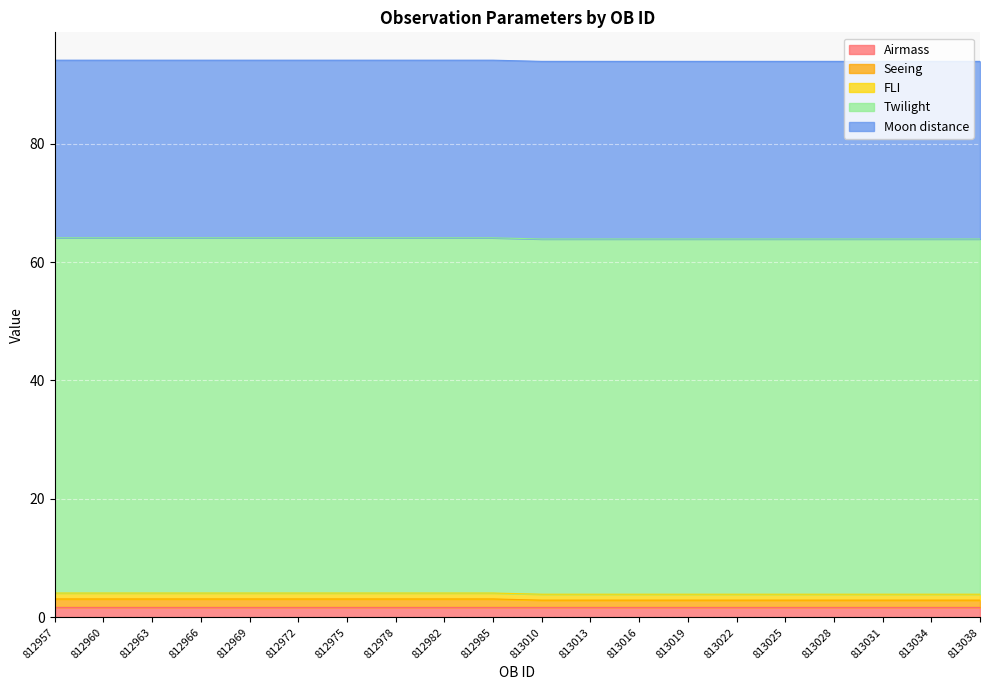

At which category is the sum across all series the highest?

812957